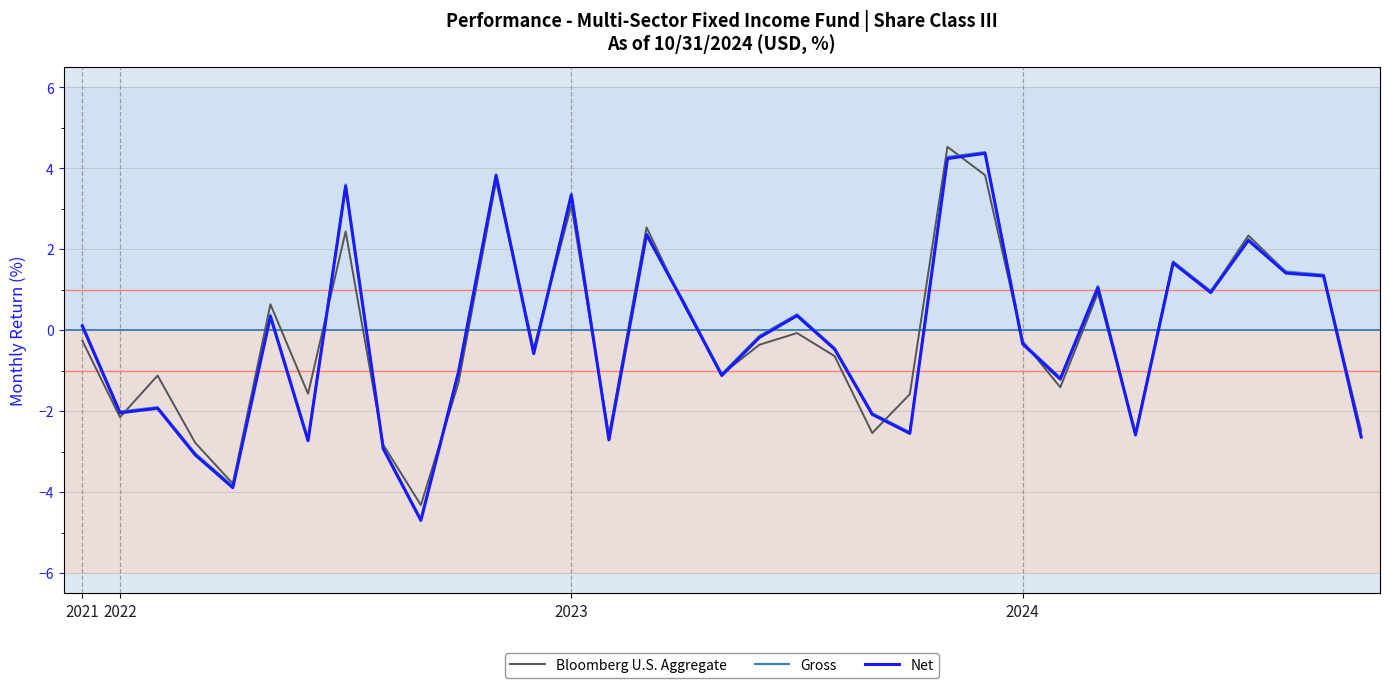

What is the maximum value shown in the chart?

4.5